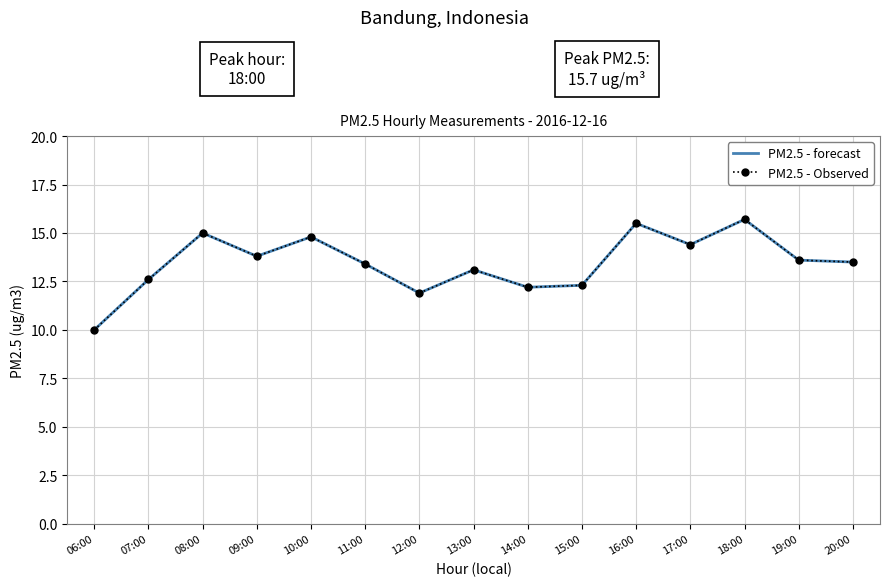

What is the minimum value for PM2.5 - forecast?

10.0